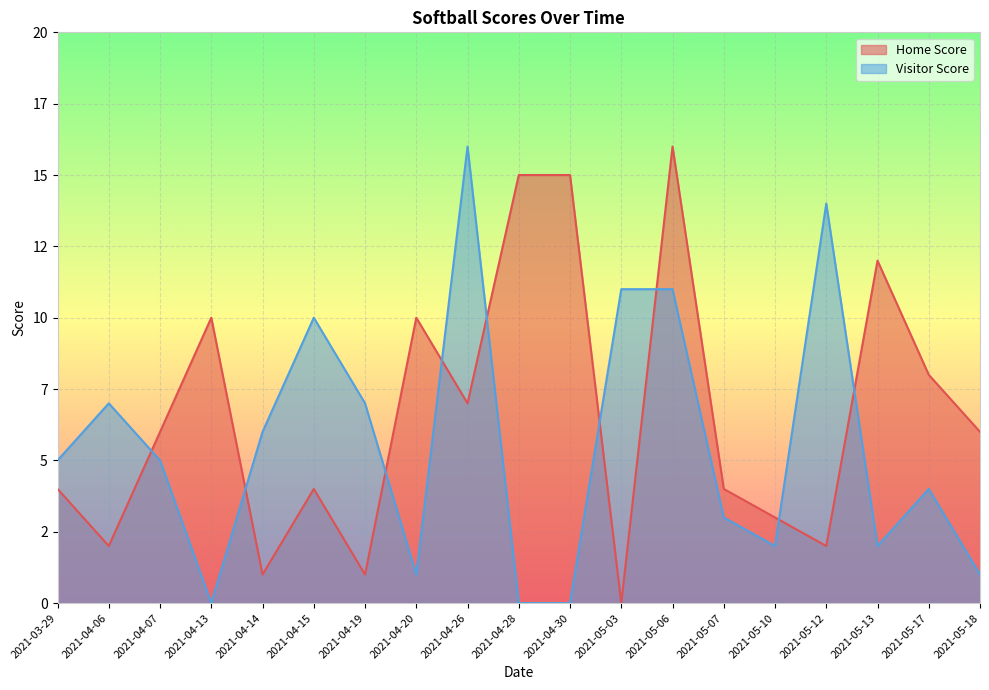

What is the label of the 5th point from the left?

2021-04-14